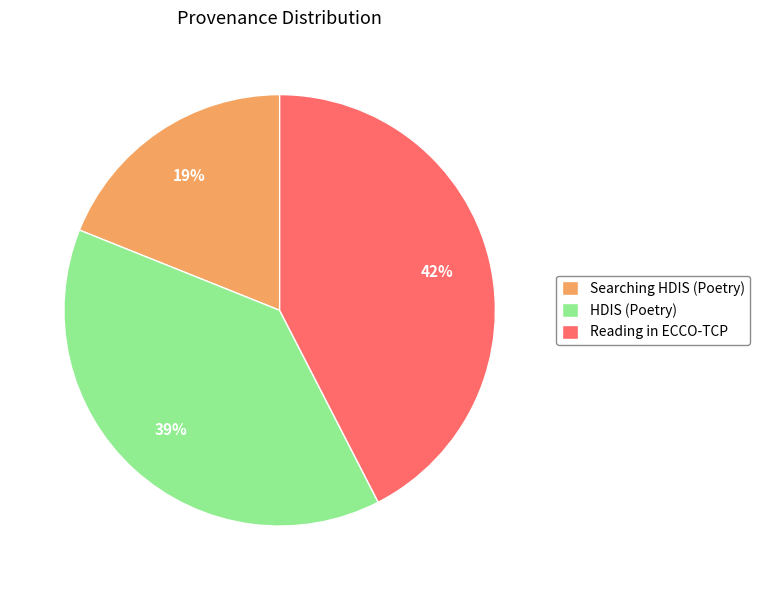

The Reading in ECCO-TCP slice represents 54% of the pie. True or false?

False